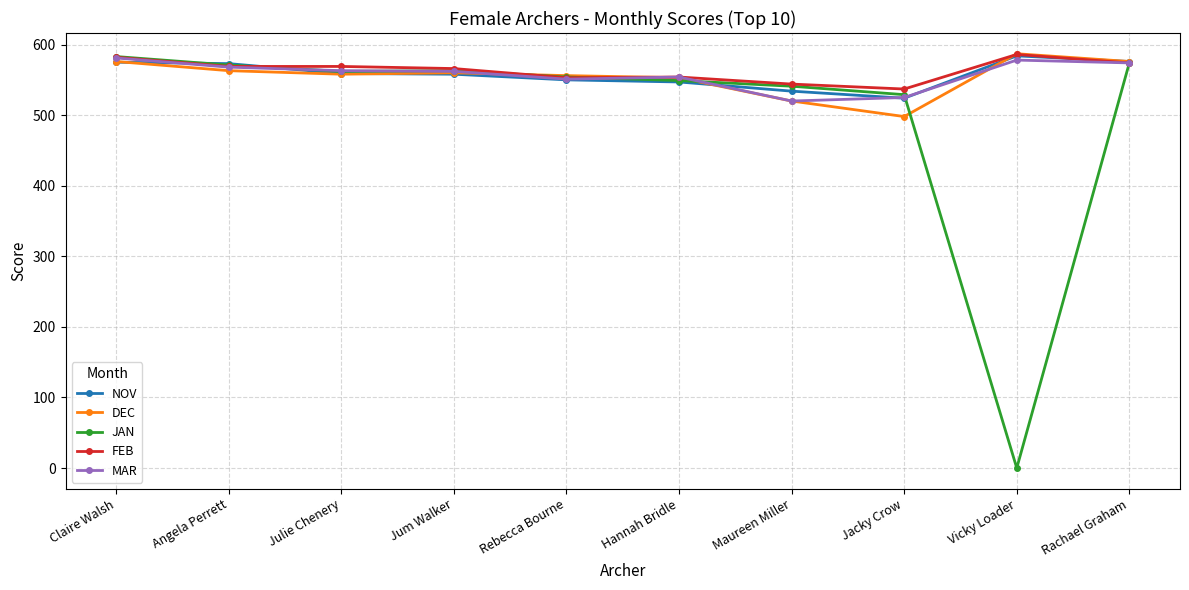

What is the maximum value shown in the chart?

587